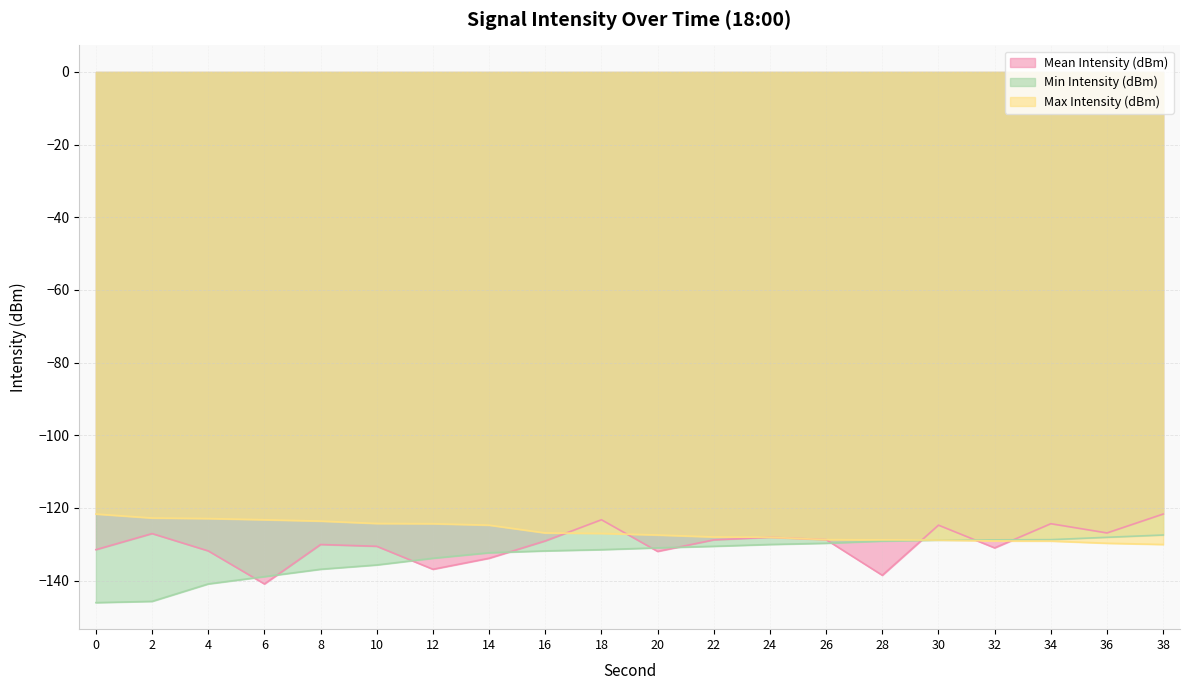

Does the chart display data point markers on the line(s)?

No